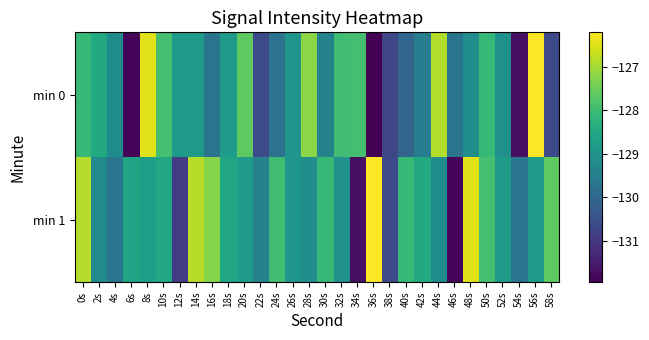

Count the number of categories in the chart.

30